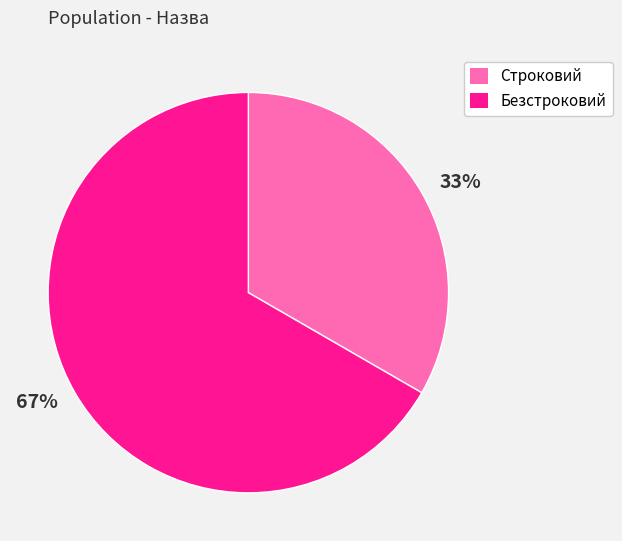

To the nearest percent, what is the average slice percentage?

50%